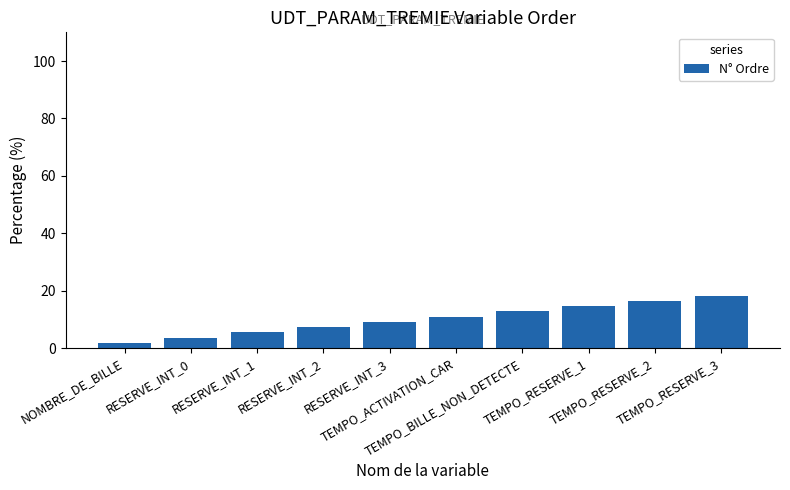

What is the average value?

10.0